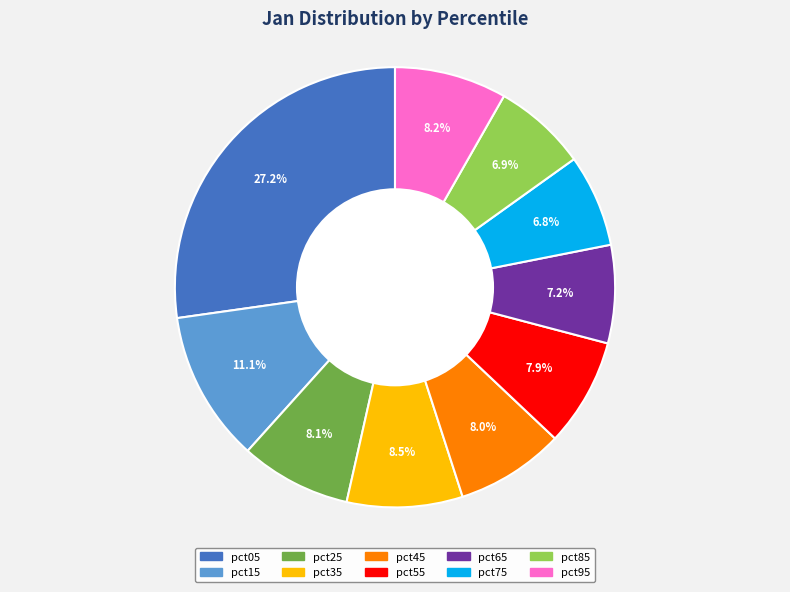

How many segments does this pie chart have?

10